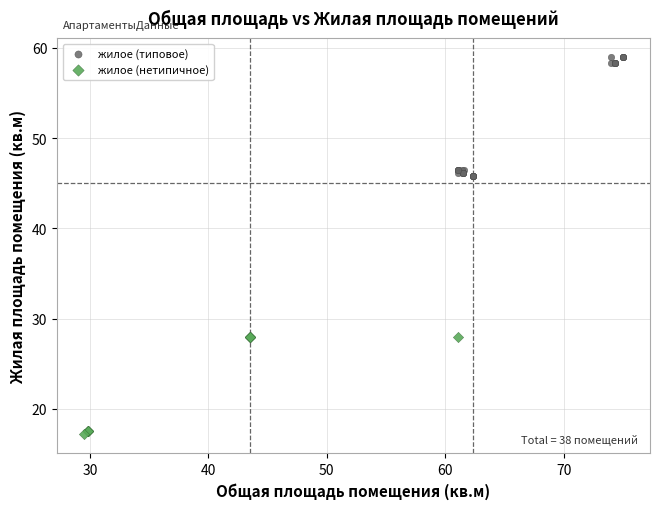

Which series has the widest spread of Y values?

жилое (типовое)